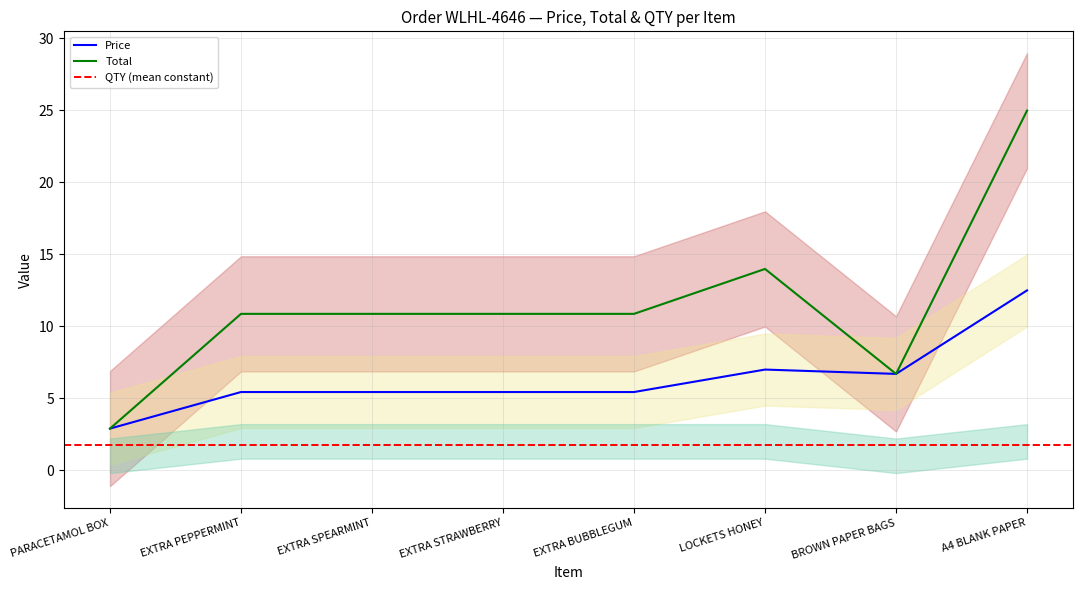

Reading left to right, extract all data points from this chart.

Price: PARACETAMOL BOX=2.9	EXTRA PEPPERMINT=5.4	EXTRA SPEARMINT=5.4	EXTRA STRAWBERRY=5.4	EXTRA BUBBLEGUM=5.4	LOCKETS HONEY=7.0	BROWN PAPER BAGS=6.7	A4 BLANK PAPER=12.5
Total: PARACETAMOL BOX=2.9	EXTRA PEPPERMINT=10.9	EXTRA SPEARMINT=10.9	EXTRA STRAWBERRY=10.9	EXTRA BUBBLEGUM=10.9	LOCKETS HONEY=14.0	BROWN PAPER BAGS=6.7	A4 BLANK PAPER=25.0